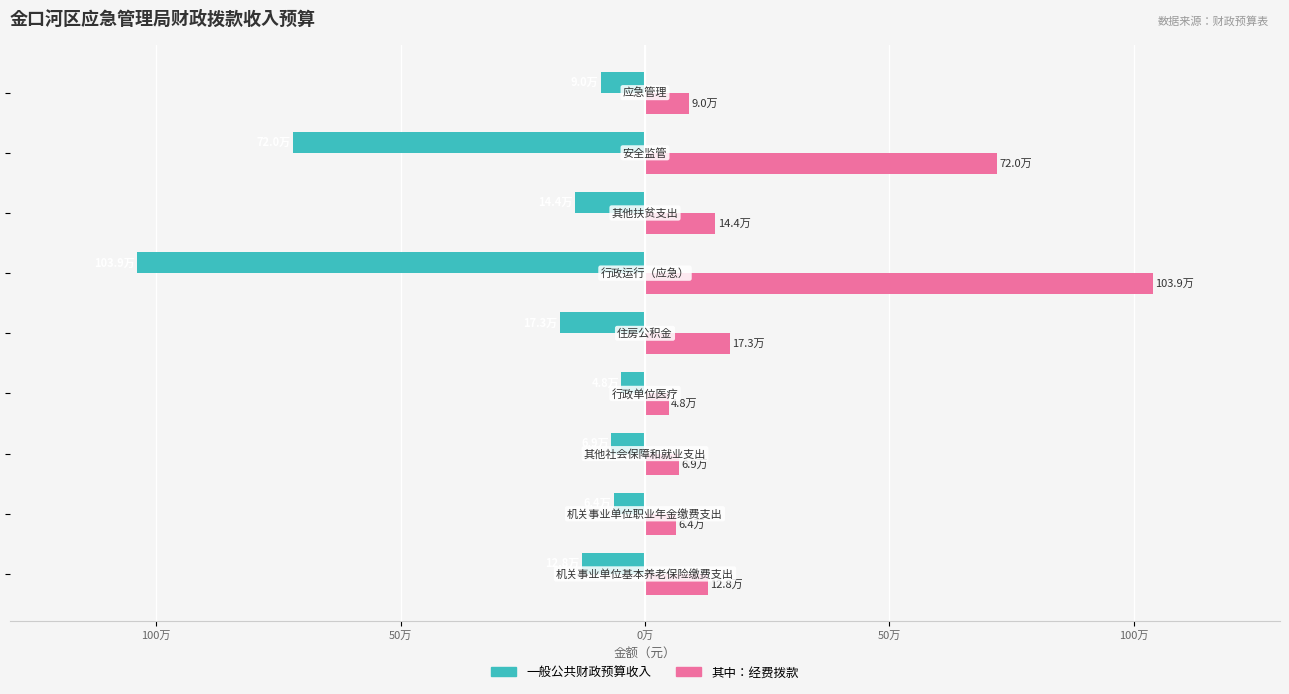

What is the average value of the 一般公共财政预算收入 series?

-275139